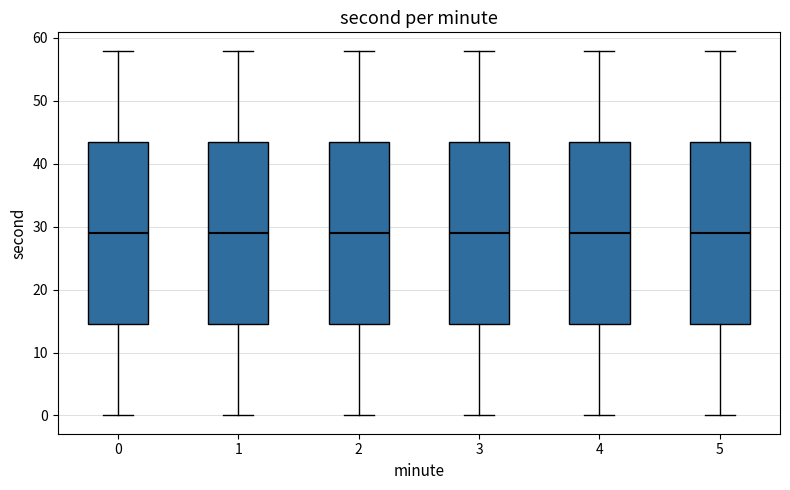

Reading left to right, read every box against the y-axis: the position of its median line, the range the box covers, and the ends of its whiskers. The values are not printed on the chart, so give them approximately, as read against the axis.

0: median 29, box 15 to 44, whiskers 0 to 58
1: median 29, box 15 to 44, whiskers 0 to 58
2: median 29, box 15 to 44, whiskers 0 to 58
3: median 29, box 15 to 44, whiskers 0 to 58
4: median 29, box 15 to 44, whiskers 0 to 58
5: median 29, box 15 to 44, whiskers 0 to 58